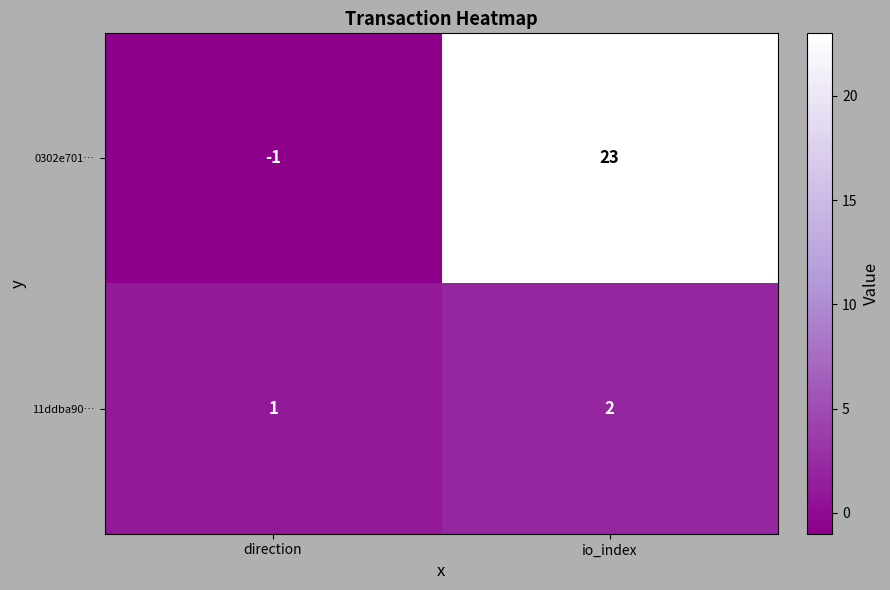

Reading left to right, what are all the values shown in this chart?

0302e701…: -1	23
11ddba90…: 1	2